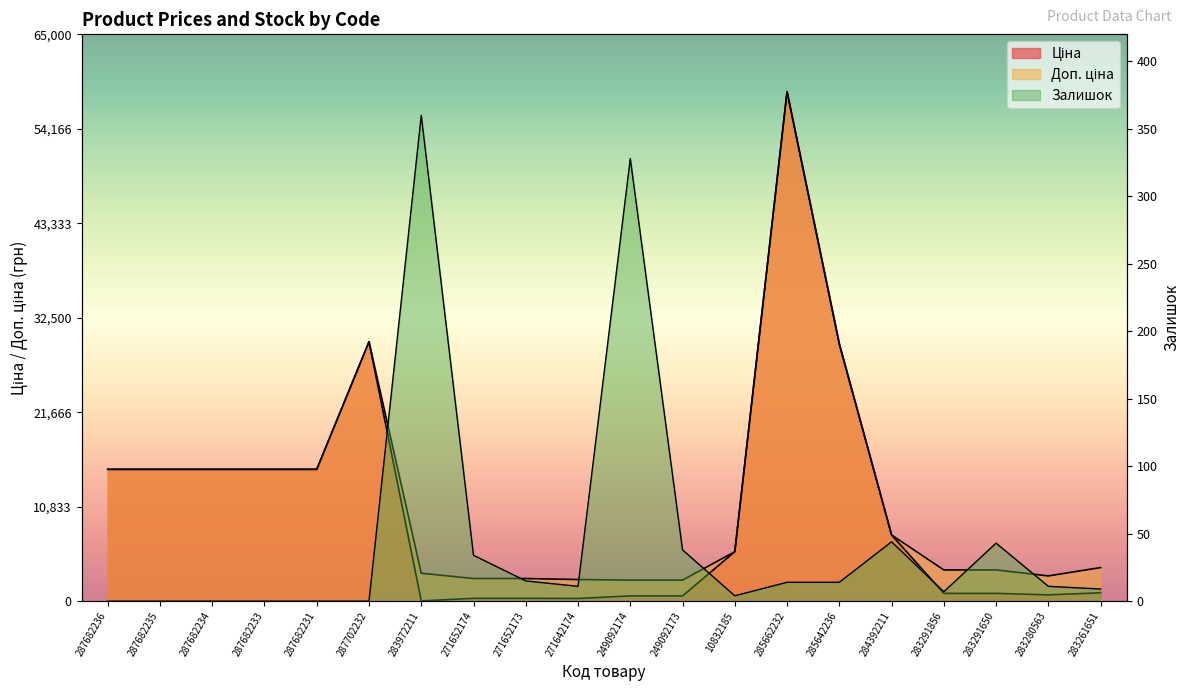

What is the total value across all series at 283280563?

3633.2